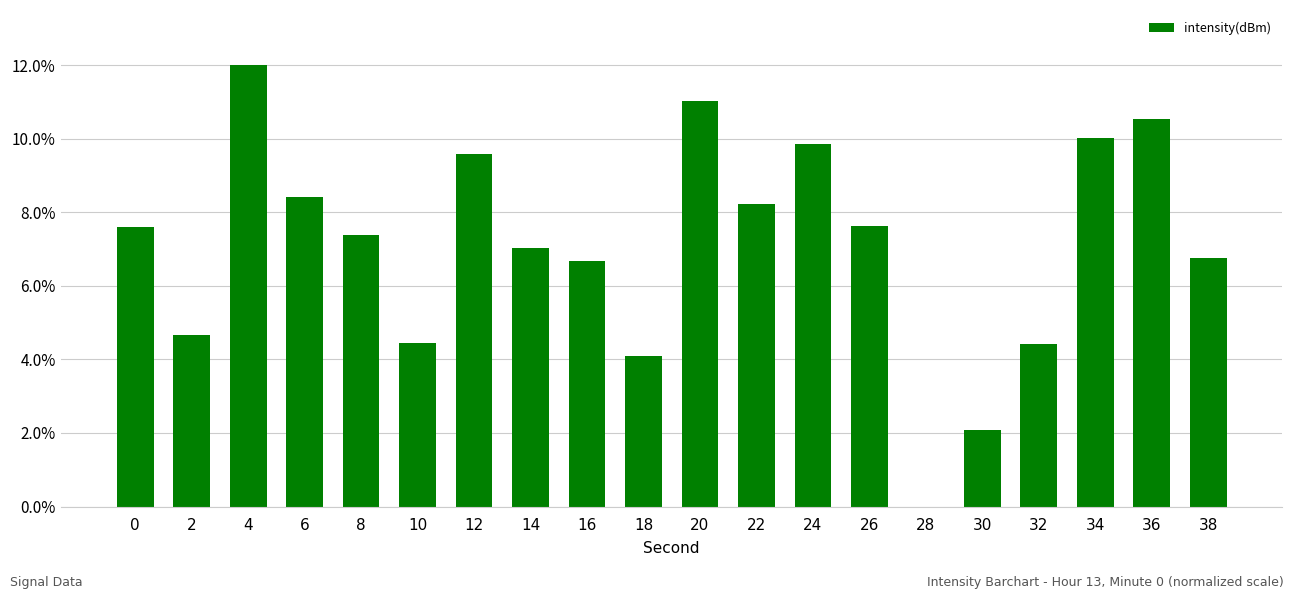

What is the sum of all values?

142.5